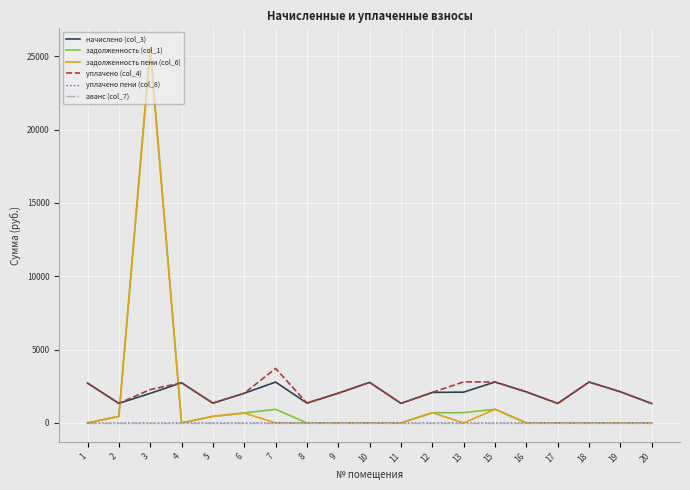

True or false: уплачено (col_4) has a value of 4886.9 at 7.

False